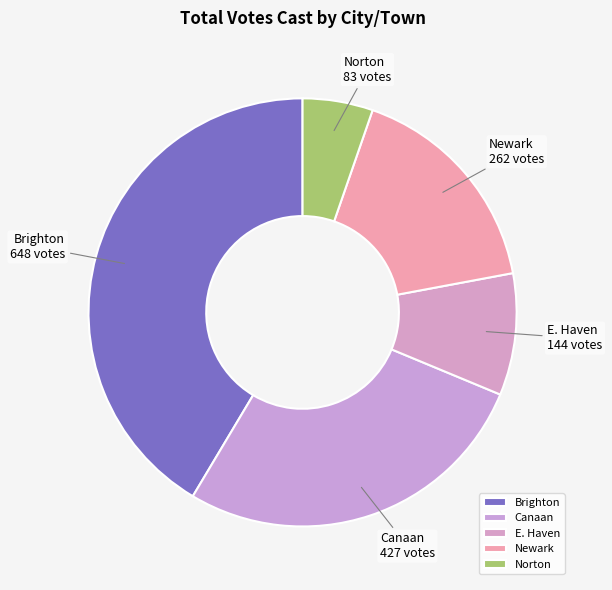

Does any single category account for the majority?

No